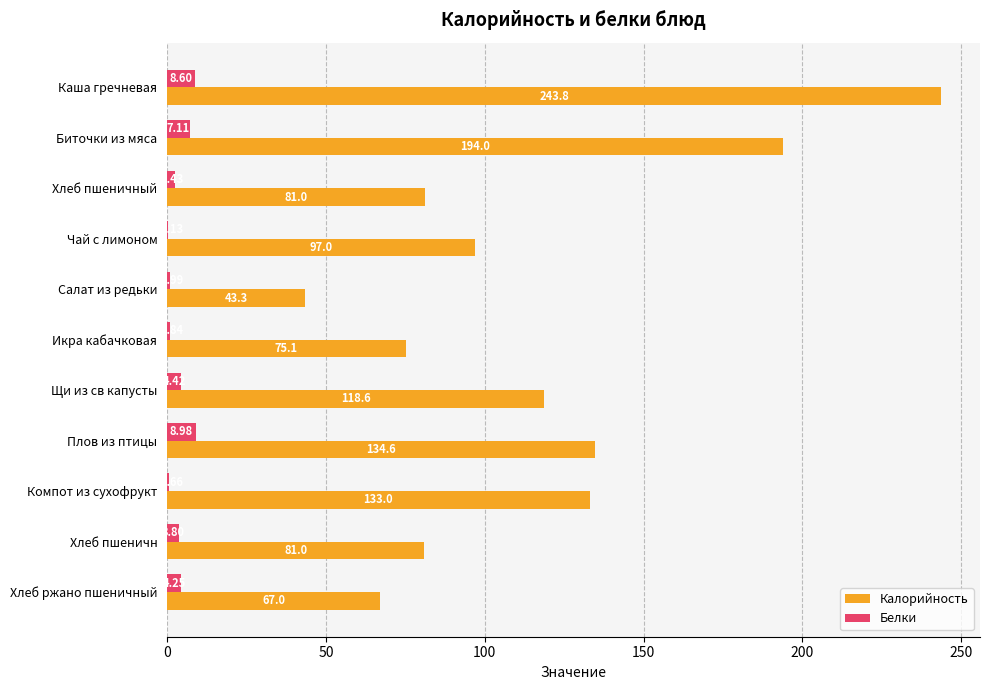

Which category has the highest value across all series?

Каша гречневая